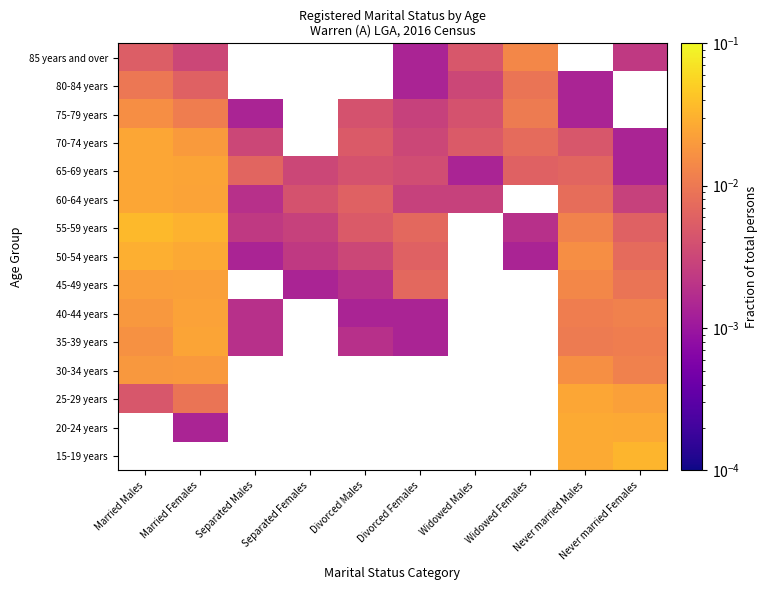

What is the sum of all 65-69 years values?

0.1